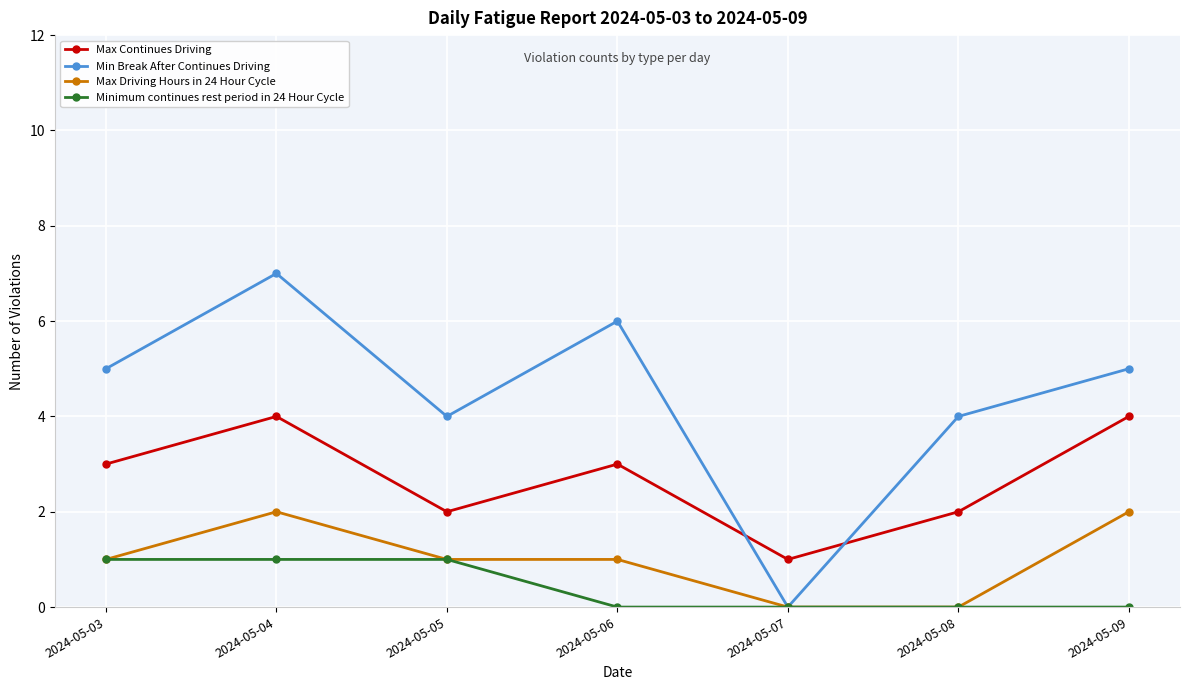

After their last crossing, which series has the higher values: Max Continues Driving or Min Break After Continues Driving?

Min Break After Continues Driving